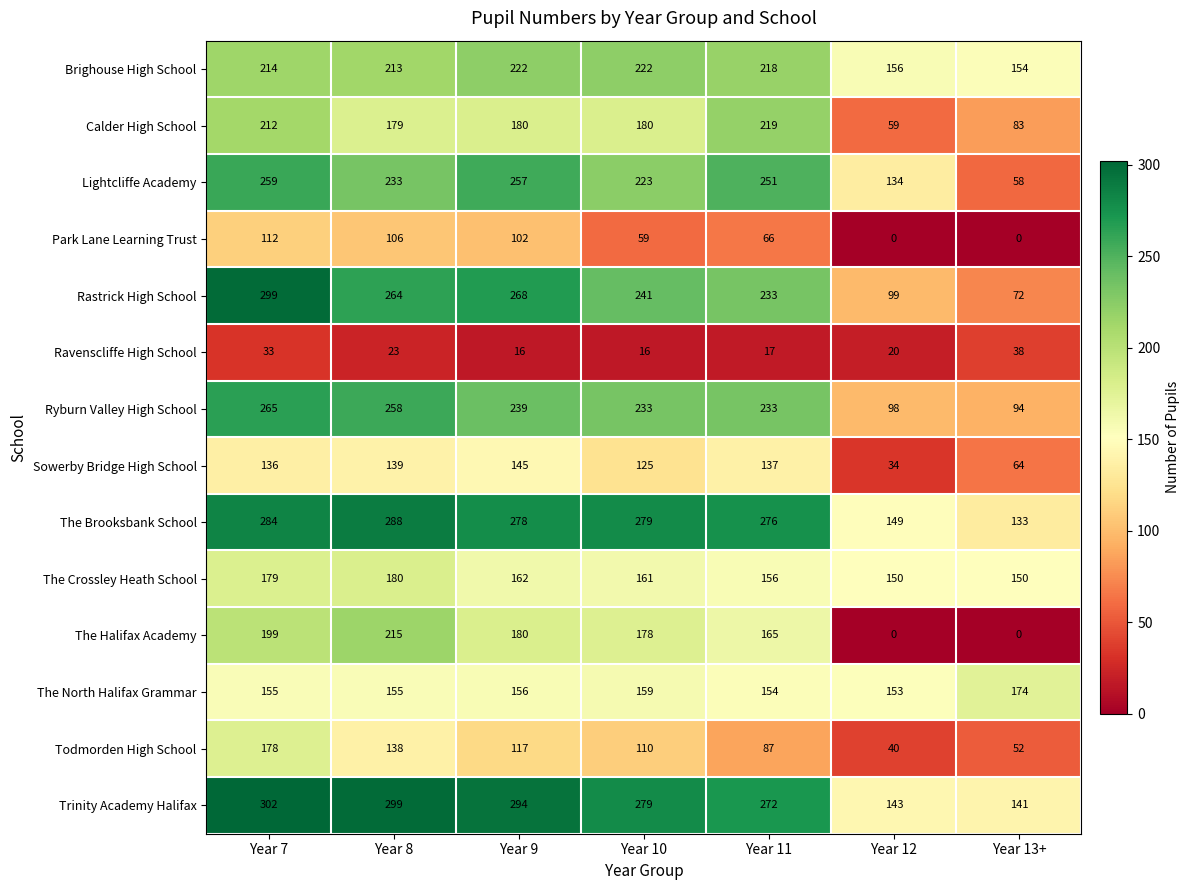

The value of The Crossley Heath School at Year 11 is 156. True or false?

True